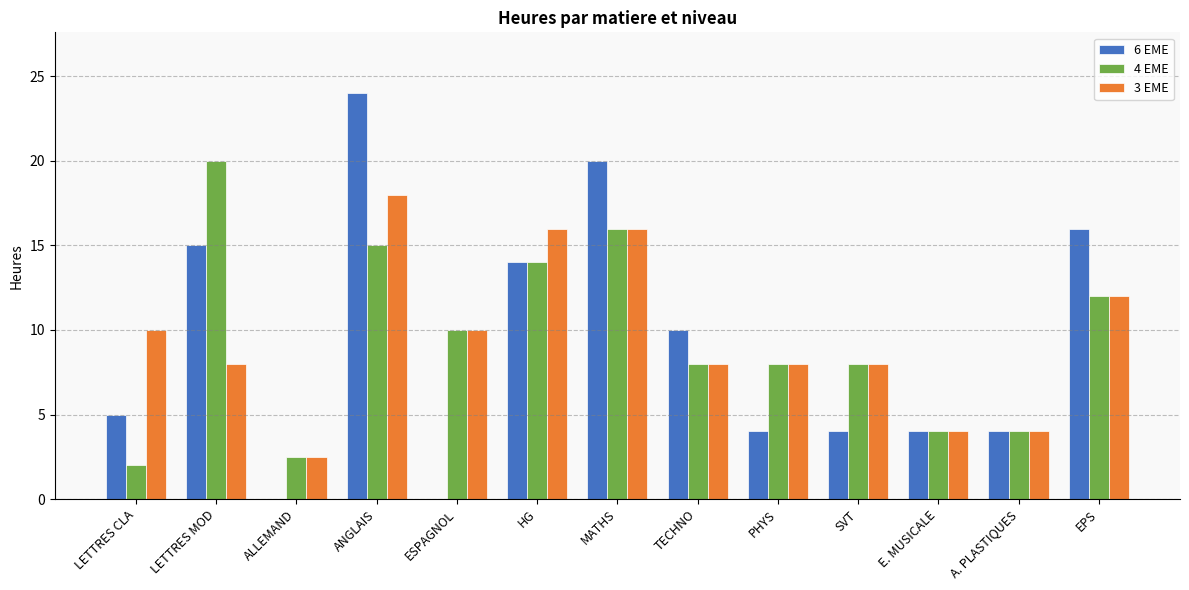

Which series has the largest range (max minus min)?

6 EME